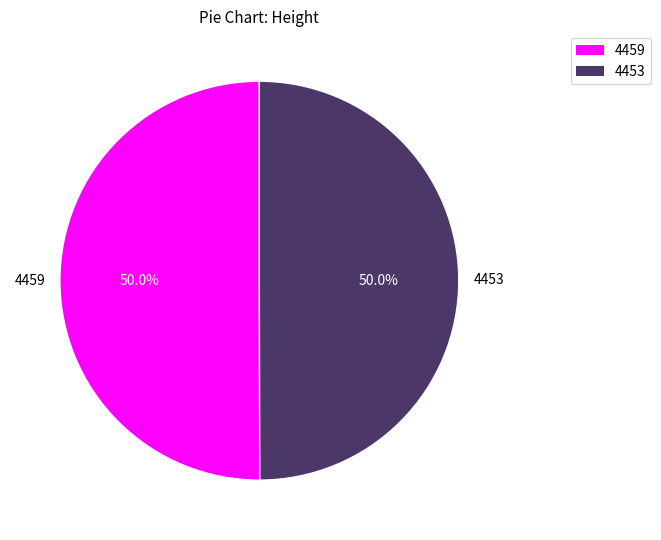

Is it true that 4453 is 61% of the pie?

False